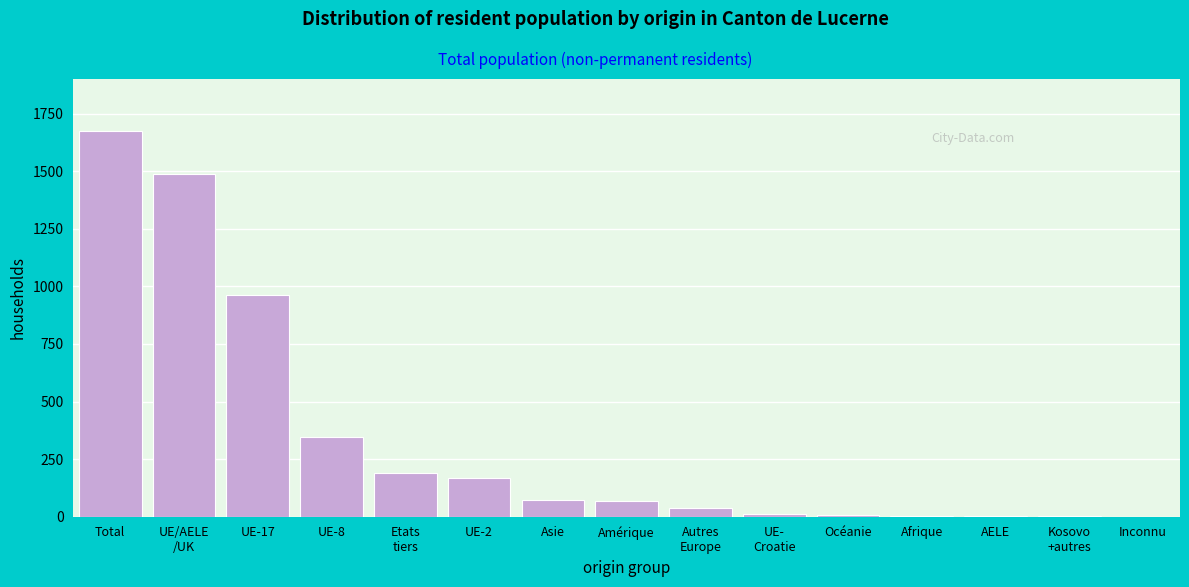

Which has a higher value, UE-17 or Asie?

UE-17